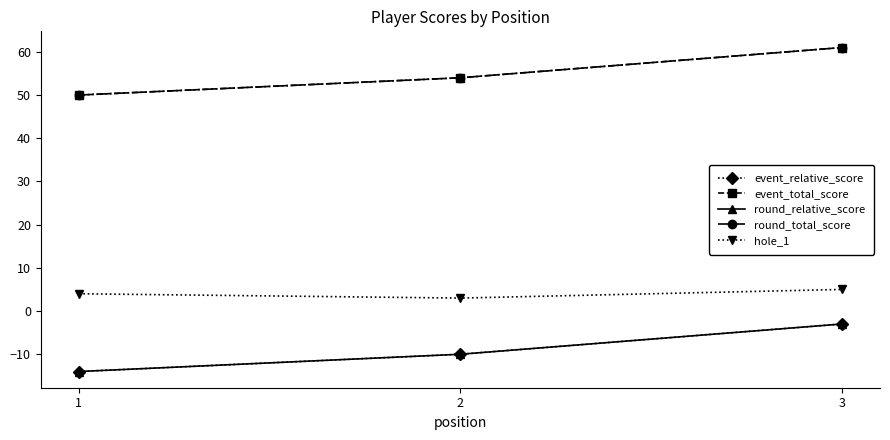

At 2, list the series in order from smallest to largest.

event_relative_score, round_relative_score, hole_1, event_total_score, round_total_score